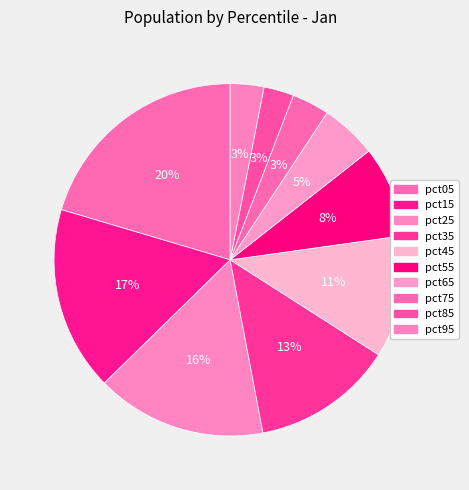

How many slices are in this pie chart?

10